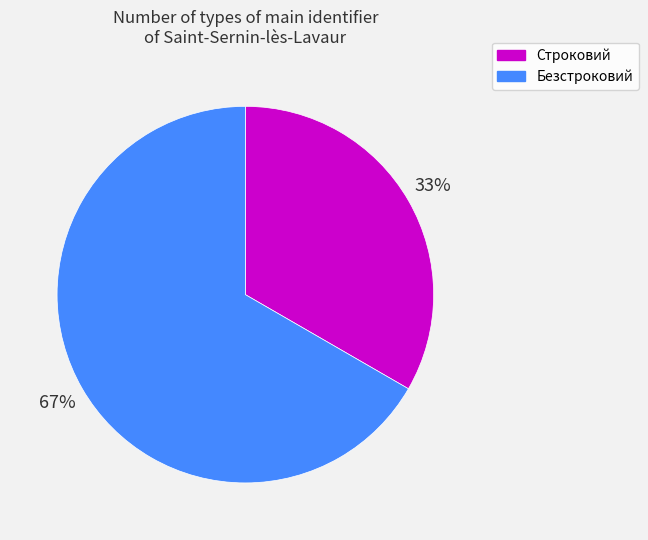

How many slices are in this pie chart?

2